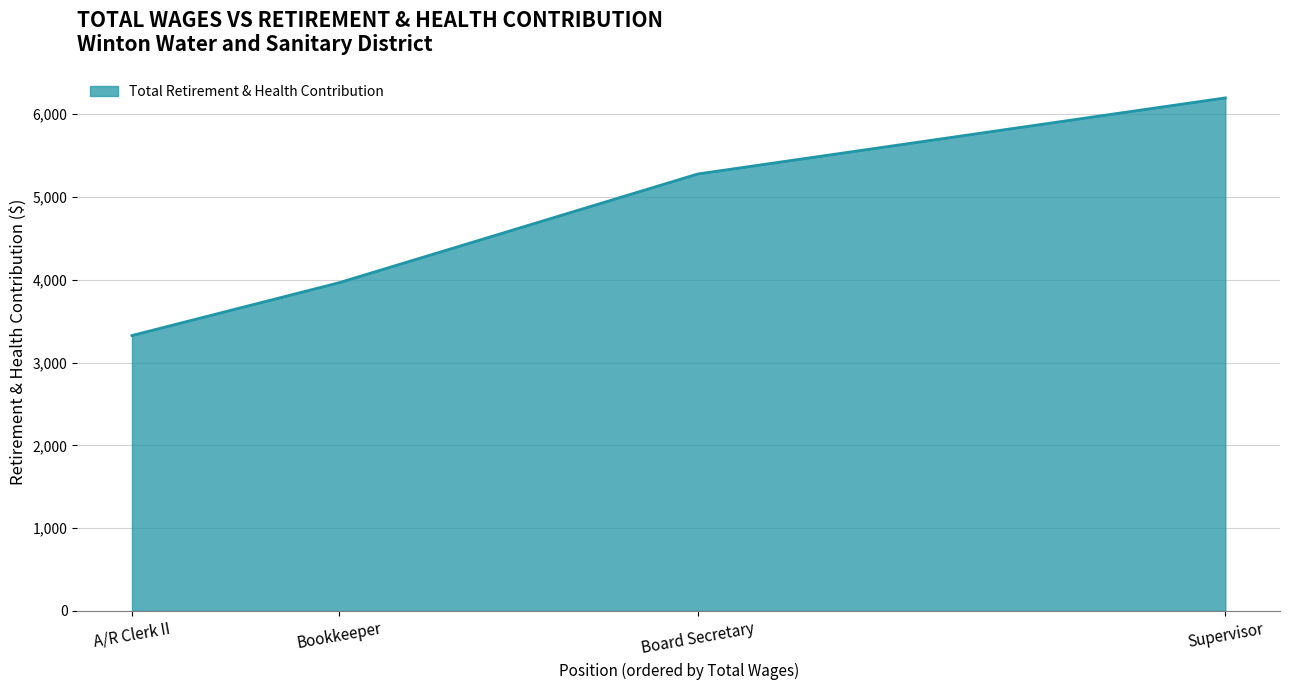

What is the difference between the maximum and second lowest values?

2232